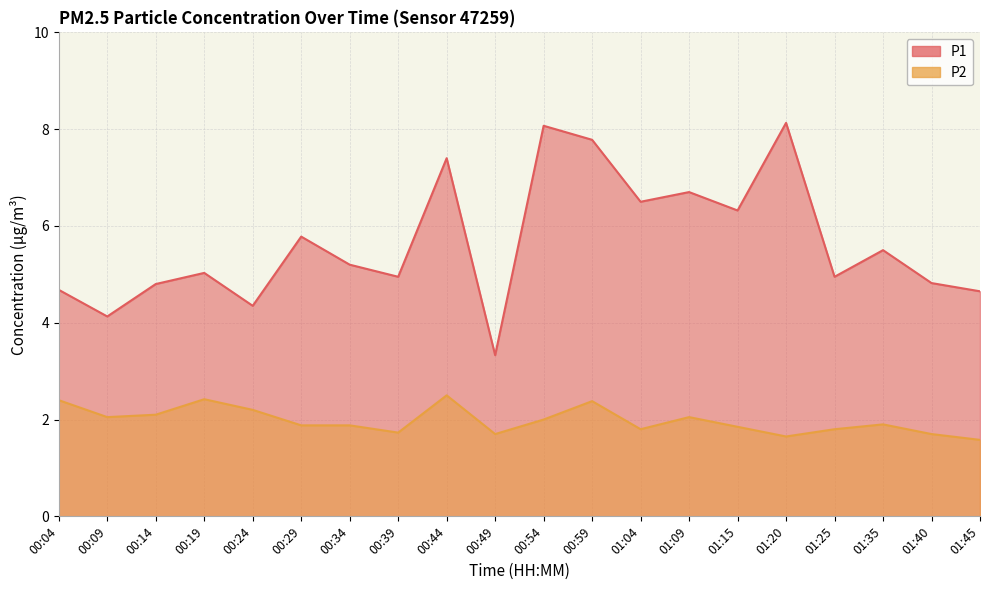

What is the sum of the P2 values at 00:29 and 01:35?

3.8